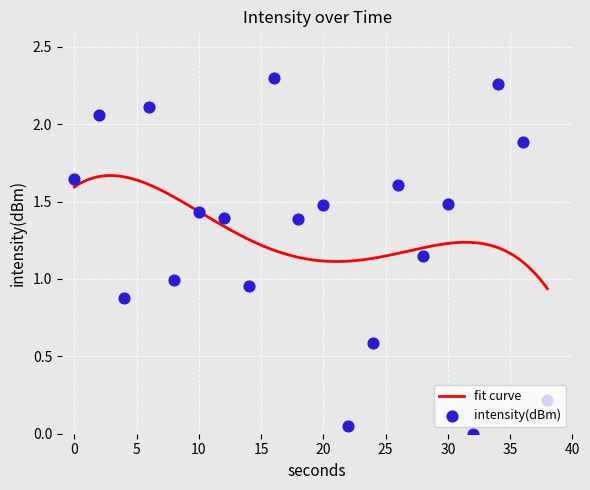

Approximately how many times larger is the value at 30 compared to 10?

1.0